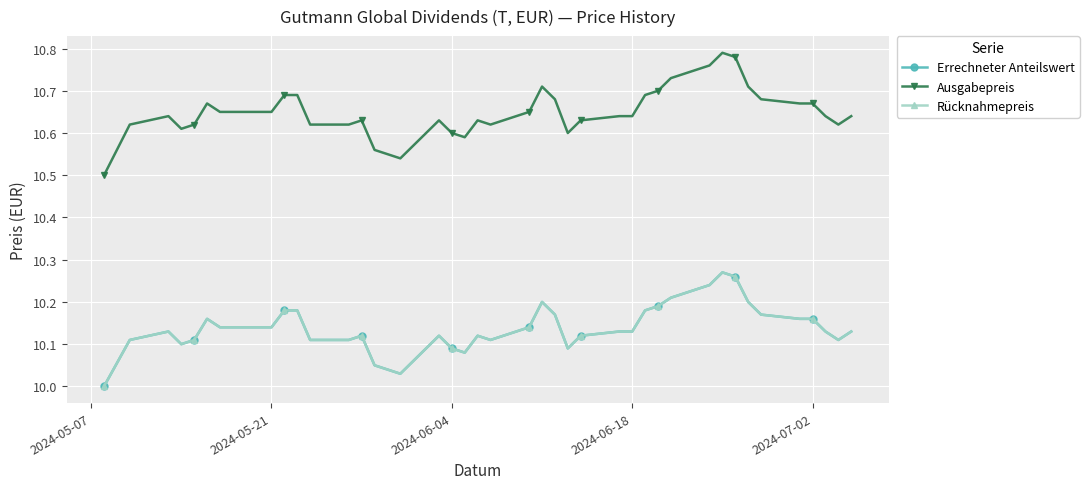

Does the chart have visible grid lines?

Yes